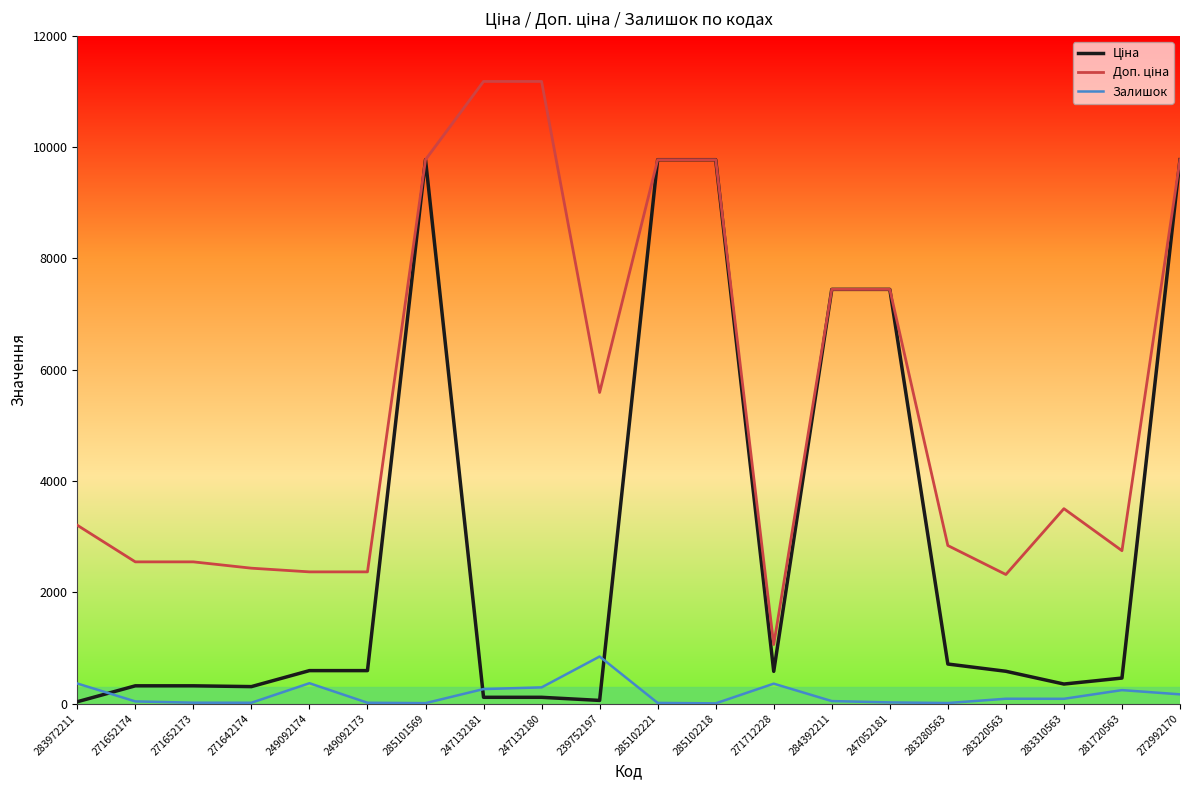

Is it true that Залишок equals 14.0 at 271642174?

True